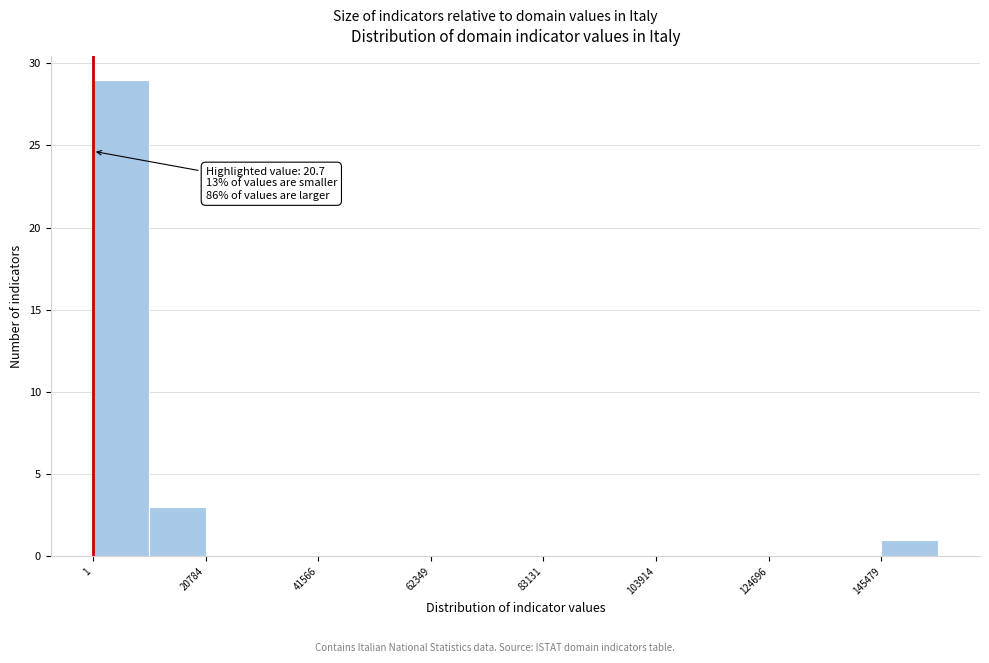

Read against the x-axis, roughly where is the centre of the tallest bar?

5000